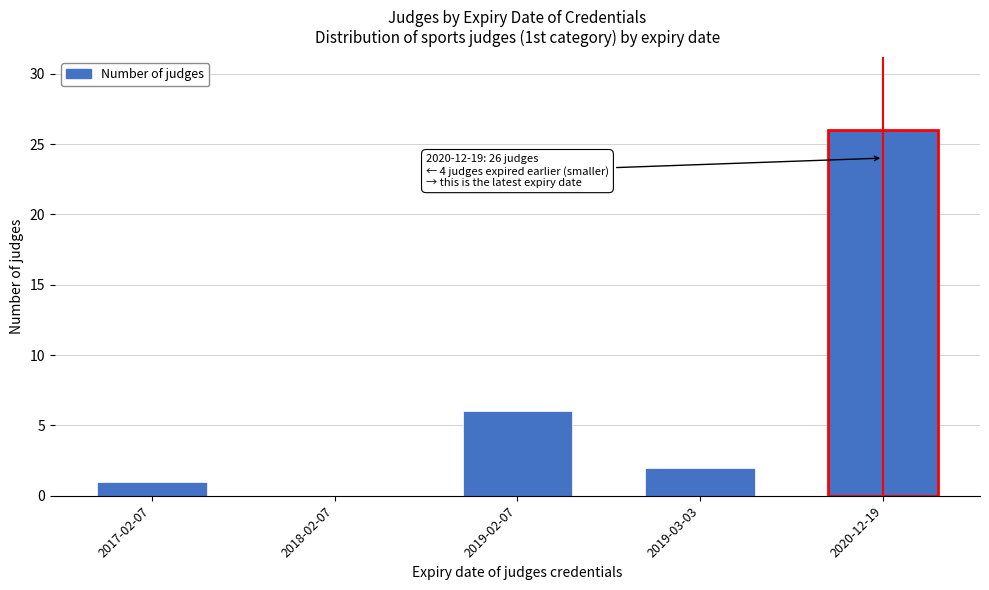

Reading left to right, extract all data points from this chart.

2017-02-07=1	2018-02-07=0	2019-02-07=6	2019-03-03=2	2020-12-19=26